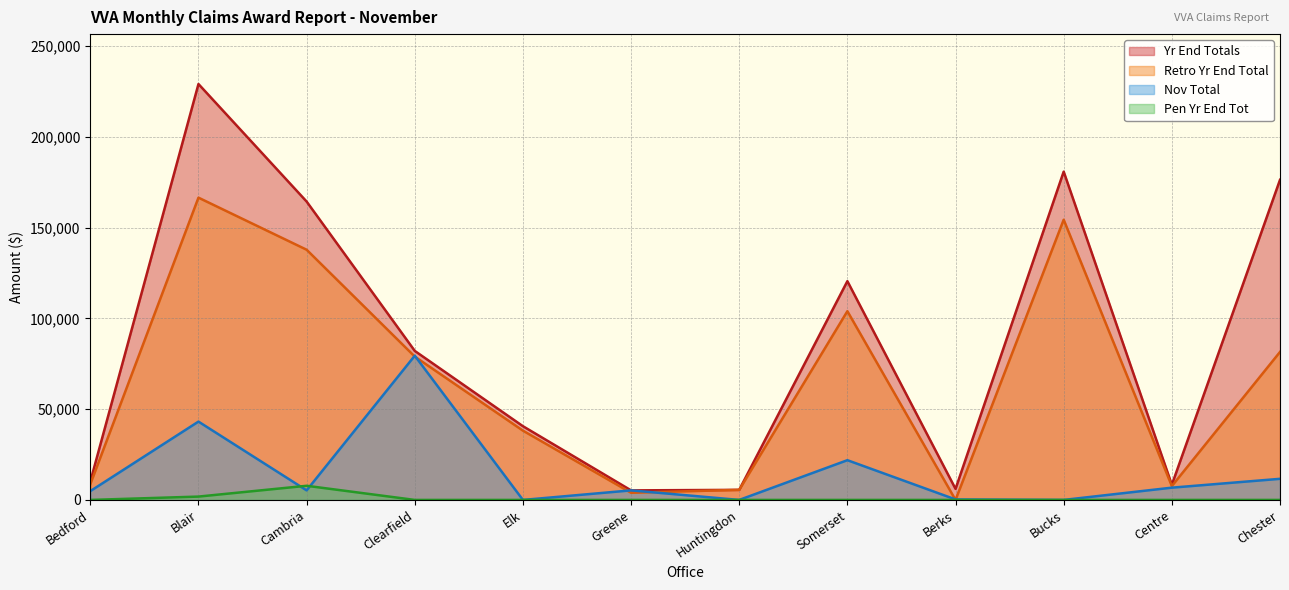

What is the label of the 7th point from the right?

Greene